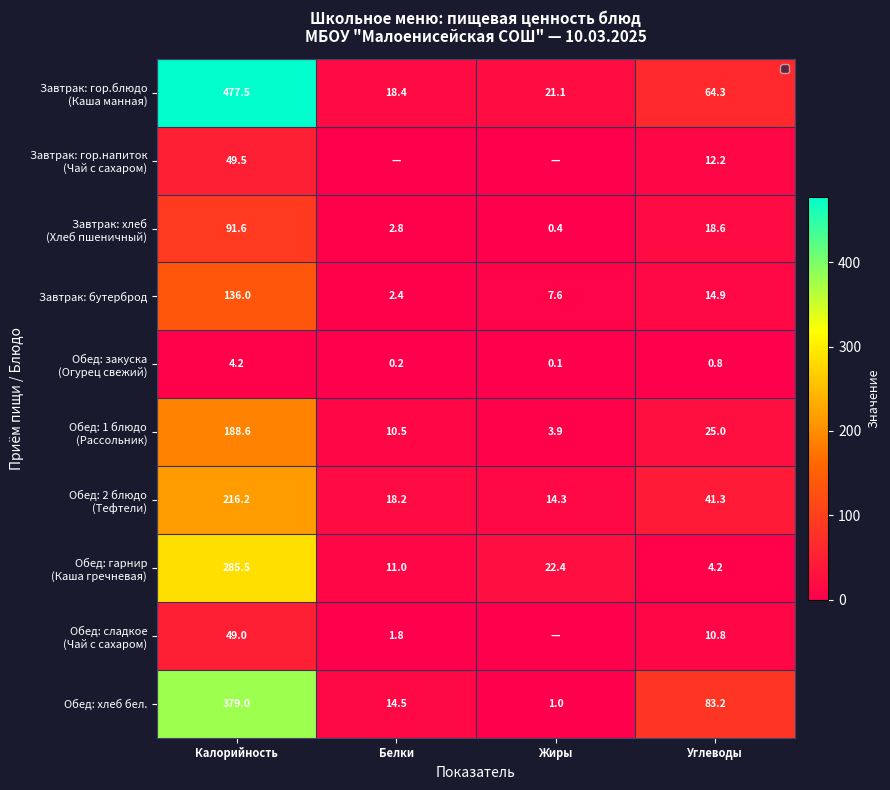

True or false: Завтрак: бутерброд has a value of 3.6 at Углеводы.

False